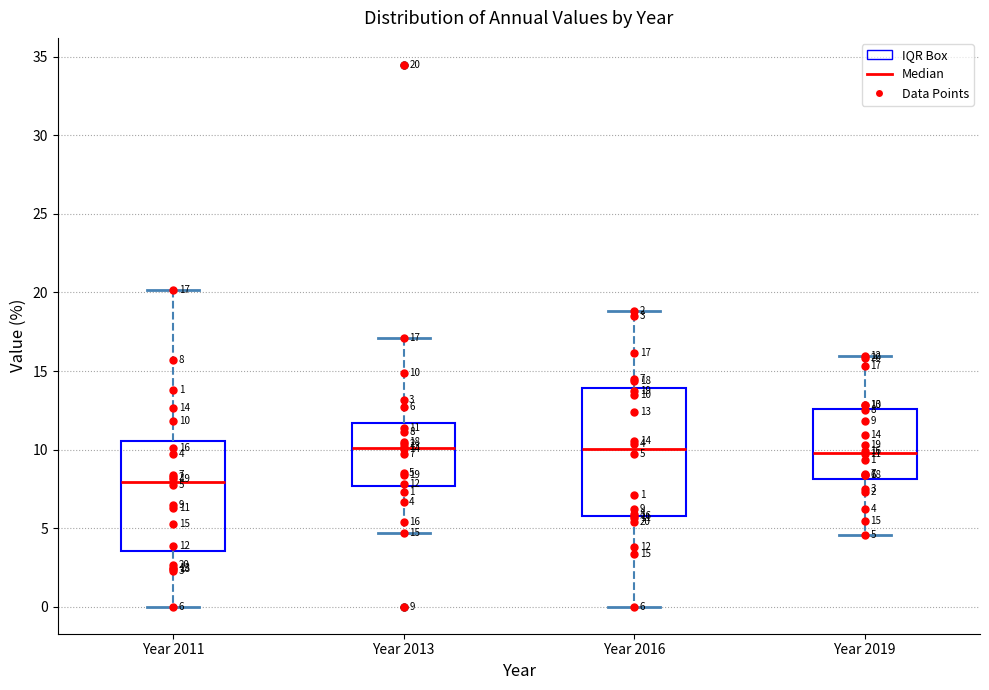

Which box is the tallest, from its lower edge to its upper edge?

Year 2016